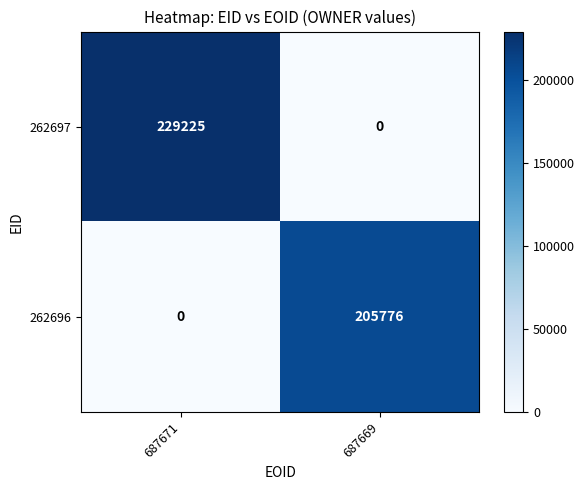

How many categories are shown in the chart?

2